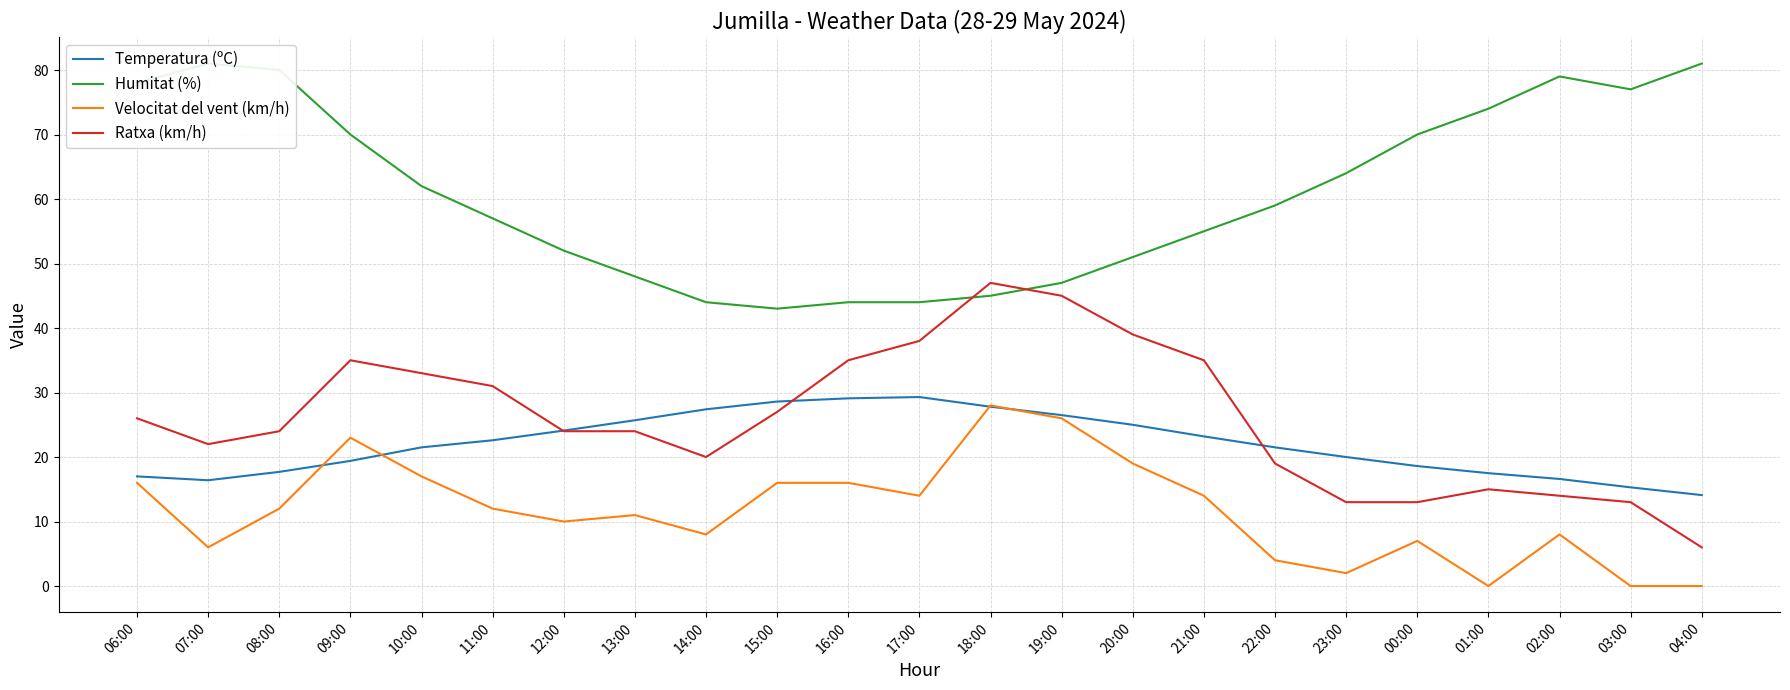

Count the number of data series in this chart.

4